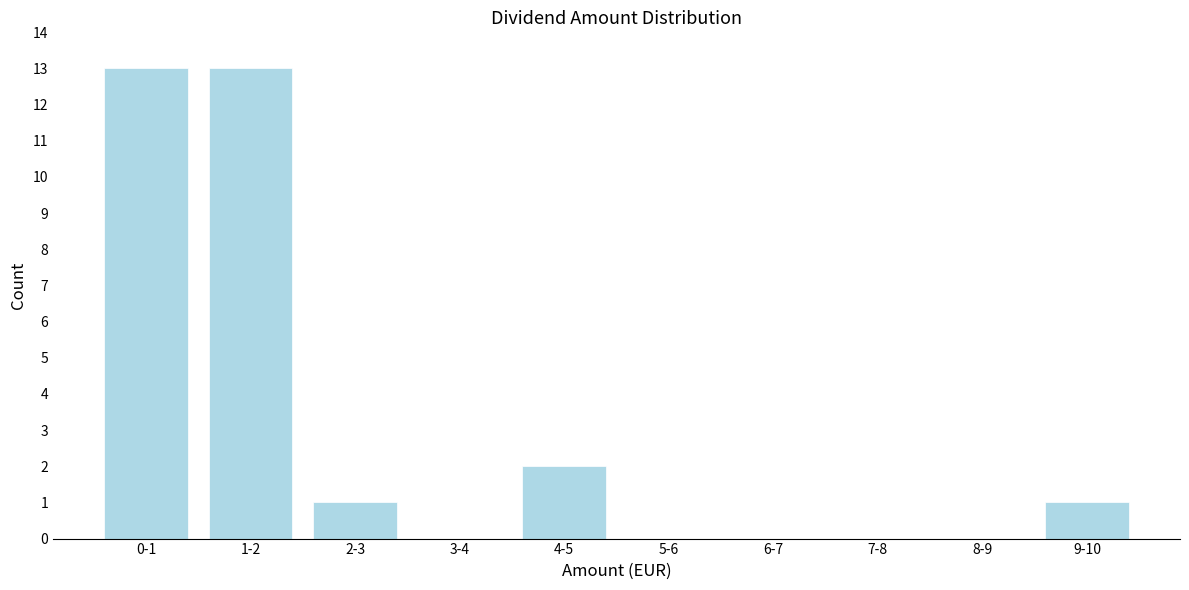

Reading right to left, transcribe all the data shown in this chart.

9-10=1	8-9=0	7-8=0	6-7=0	5-6=0	4-5=2	3-4=0	2-3=1	1-2=13	0-1=13